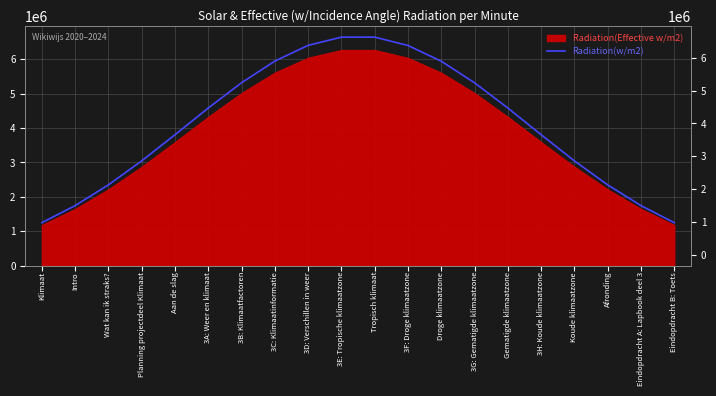

What value does the data have at Intro?

1745456.0